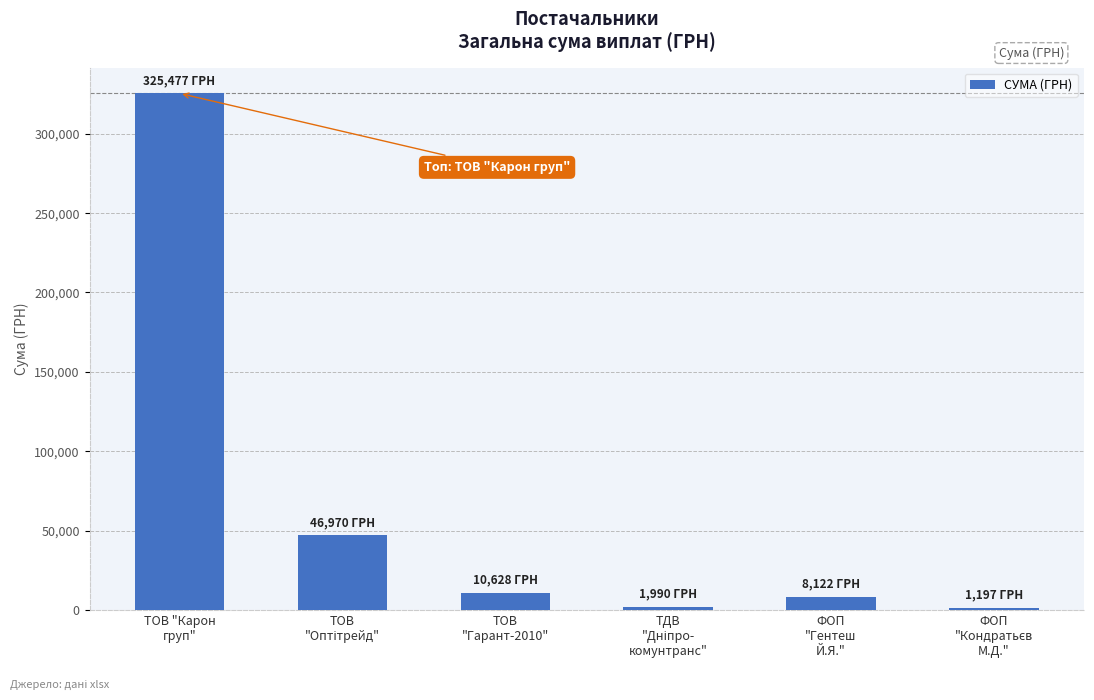

The value at ФОП
"Гентеш
Й.Я." is 8122.0. True or false?

True